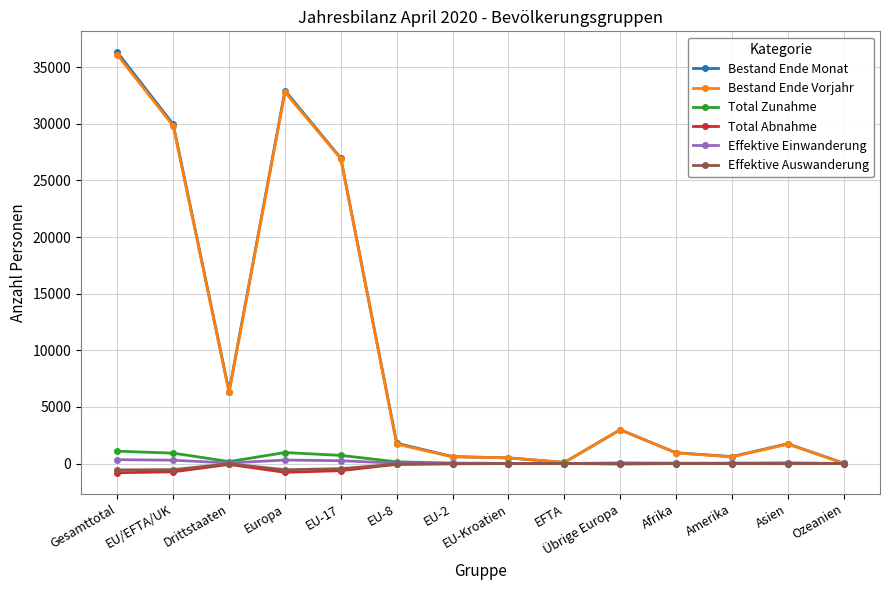

True or false: Effektive Einwanderung has a value of 4 at Afrika.

True